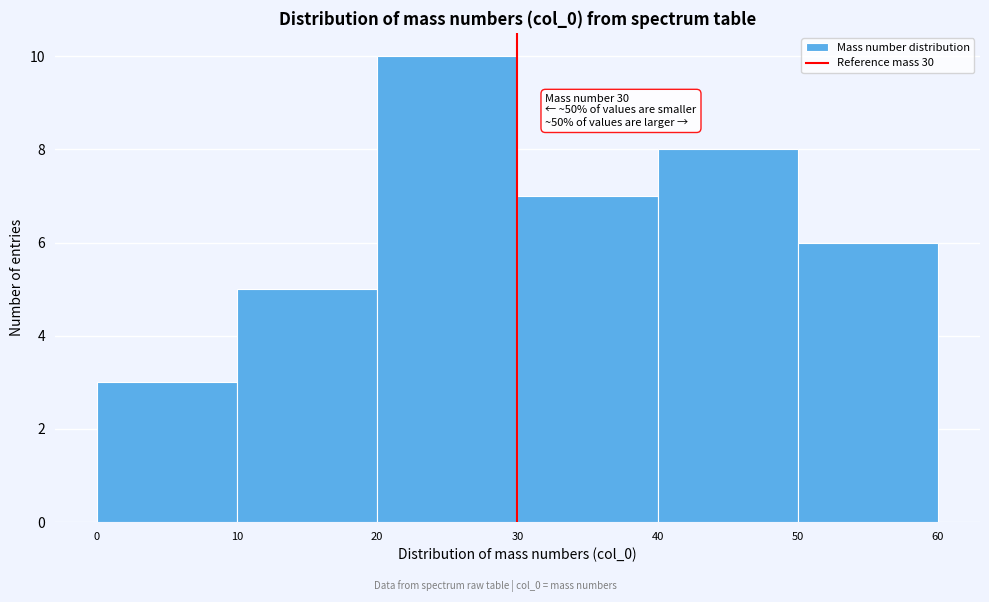

Over which range of the x-axis is the bar tallest?

20 to 30